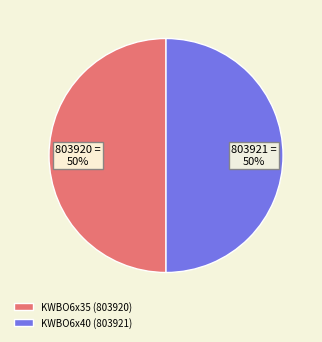

Is it true that KWBO6x40 is 50% of the pie?

True